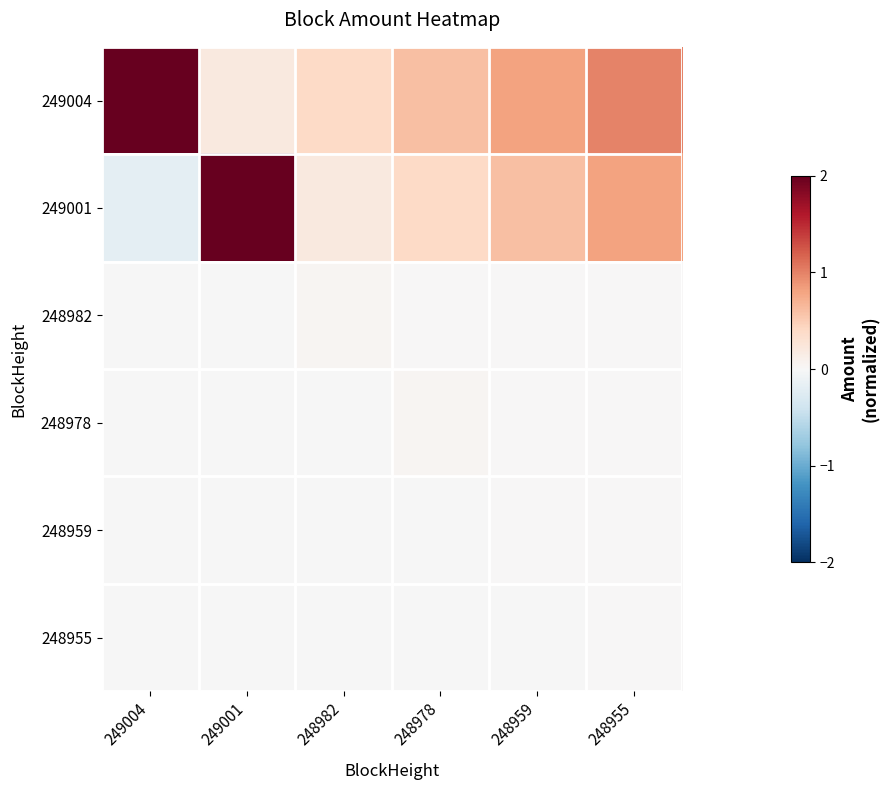

What is the minimum value shown in the chart?

-0.2